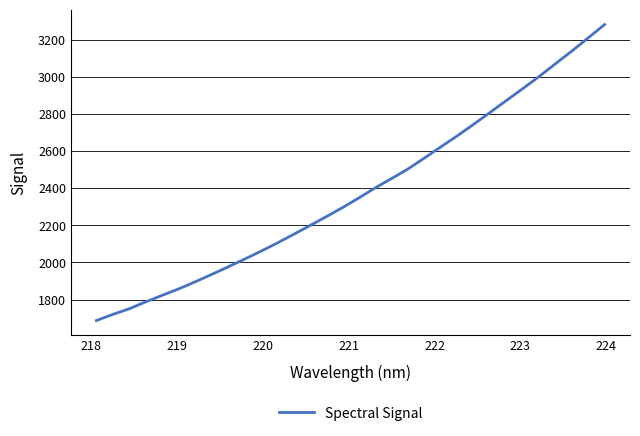

What is the difference between the maximum and minimum values?

1595.5